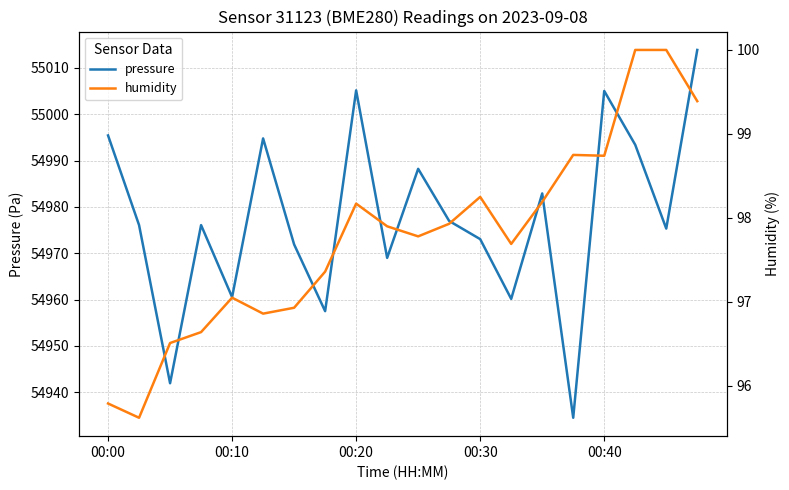

True or false: pressure and humidity intersect in this chart.

False